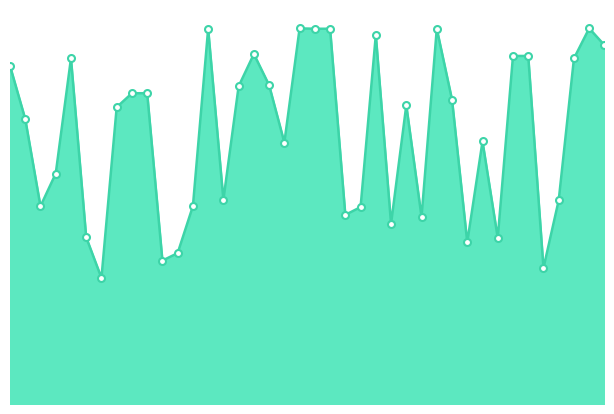

True or false: there are more than 0 points higher than both neighbors.

True